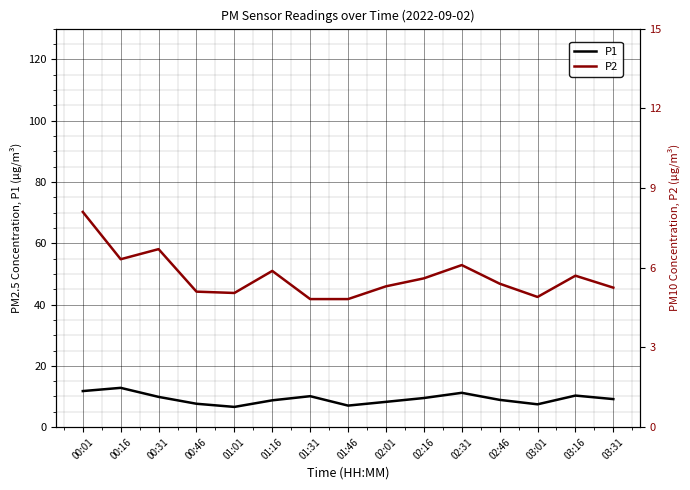

What position from the left is 02:31?

11